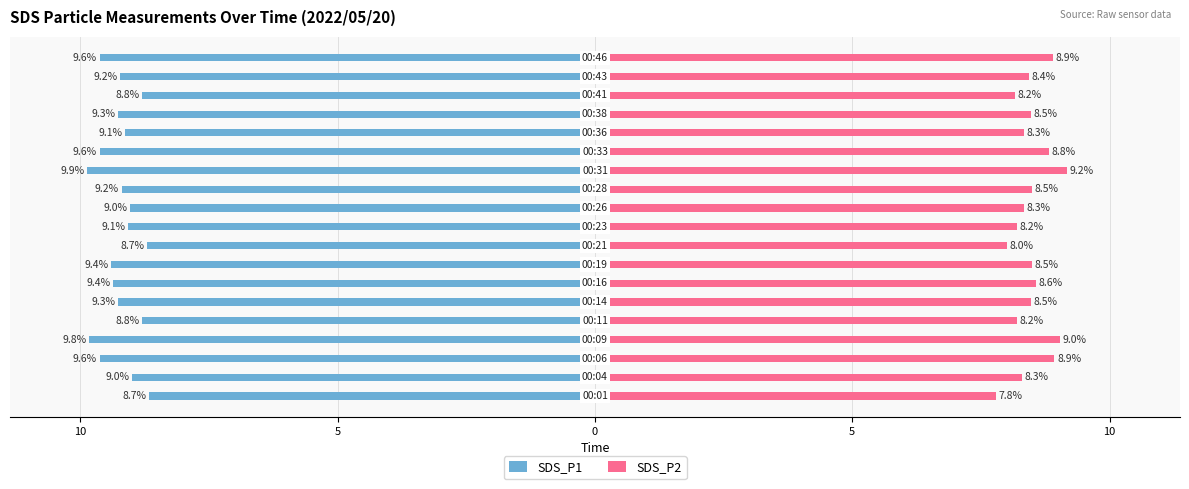

What are all the series names shown in the legend?

SDS_P1, SDS_P2